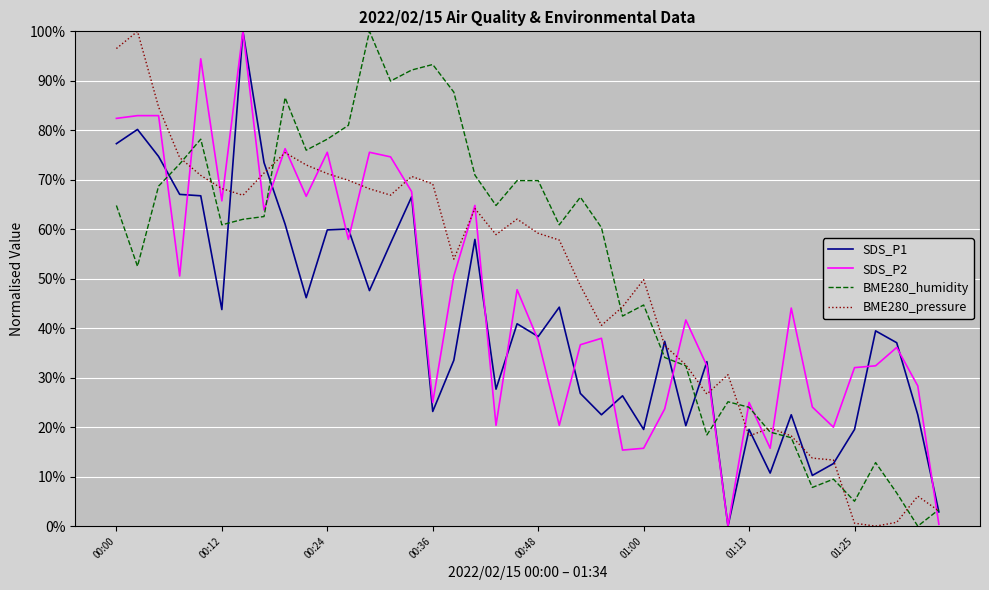

What is the maximum value shown in the chart?

100.0